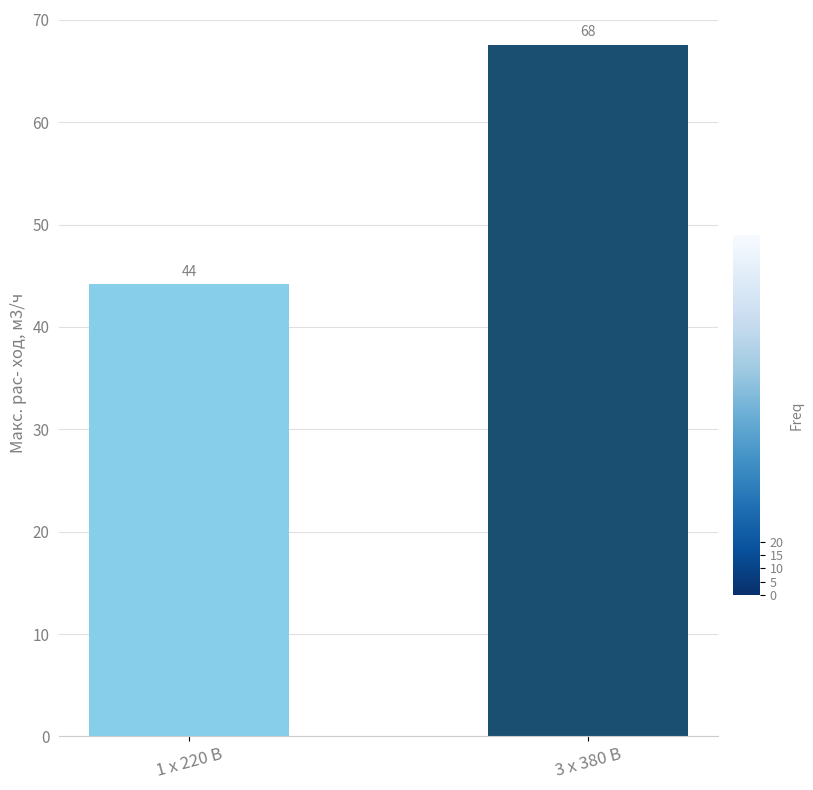

What is the approximate value at 3 х 380 В?

67.6